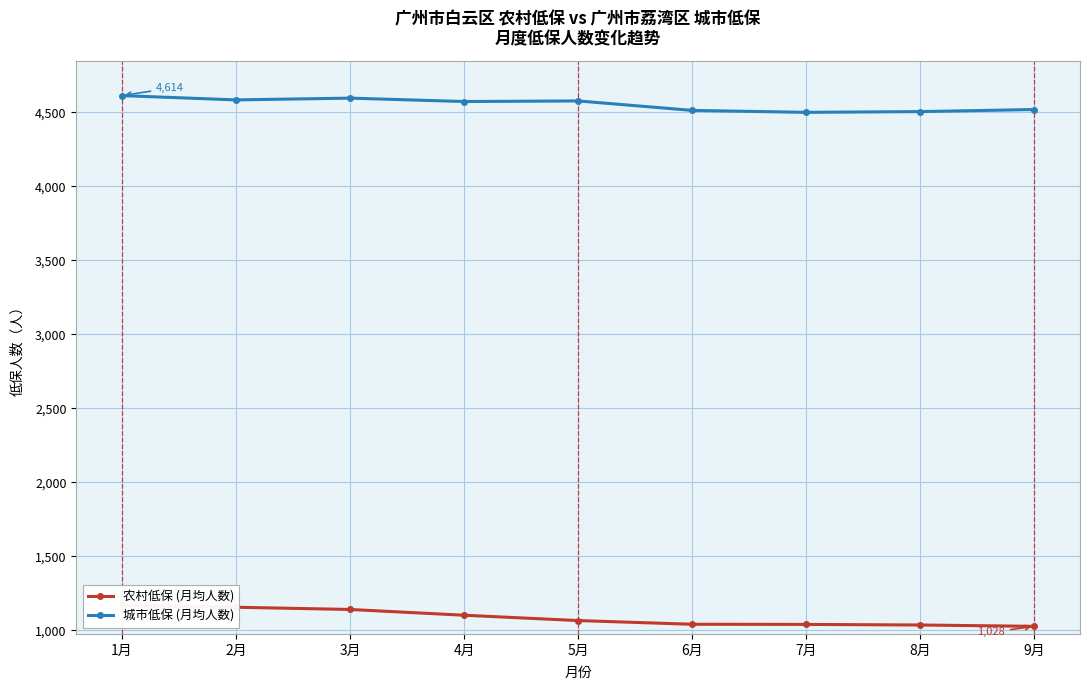

Which category has the lowest value in the 城市低保 (月均人数) series?

7月